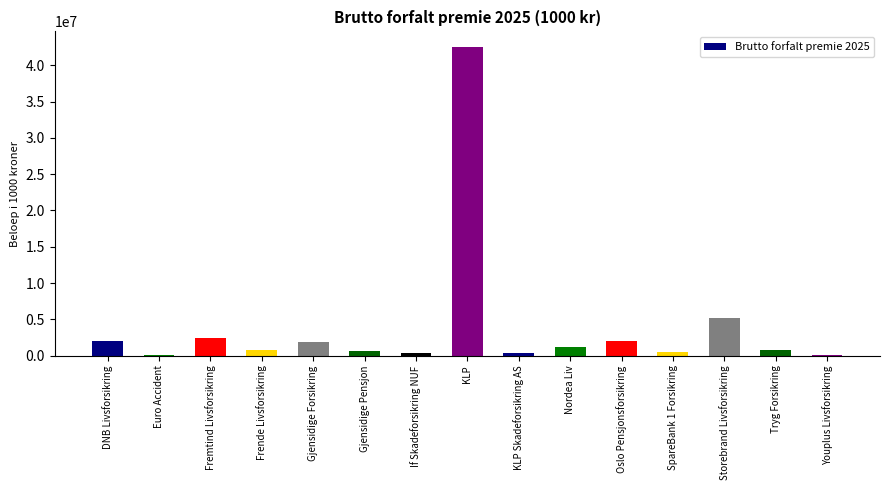

What is the sum of all values?

60830894.5